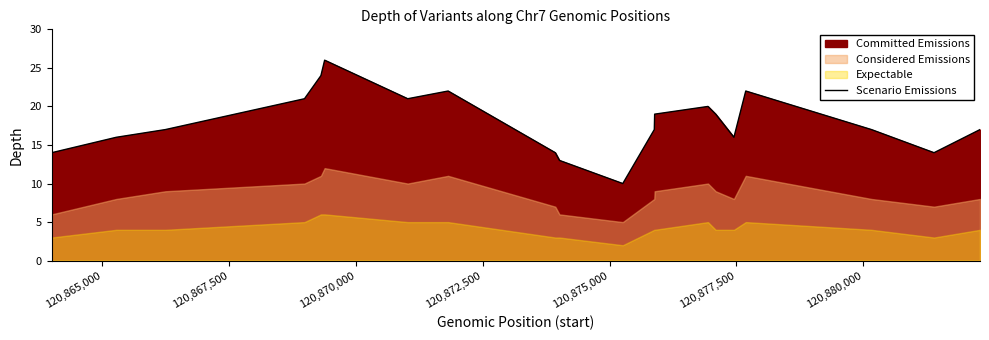

What is the smallest value displayed?

10